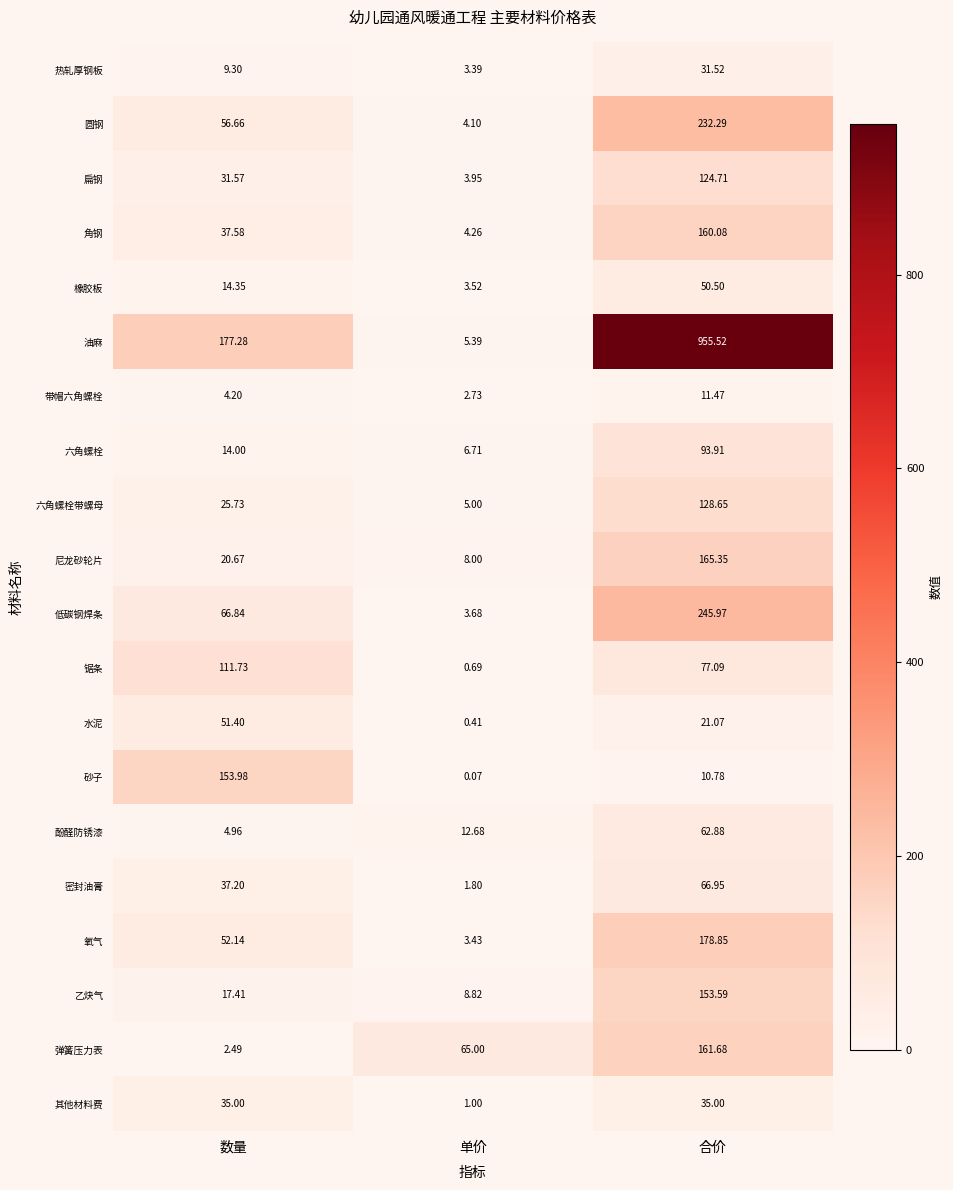

Which series has the largest total across all categories?

油麻